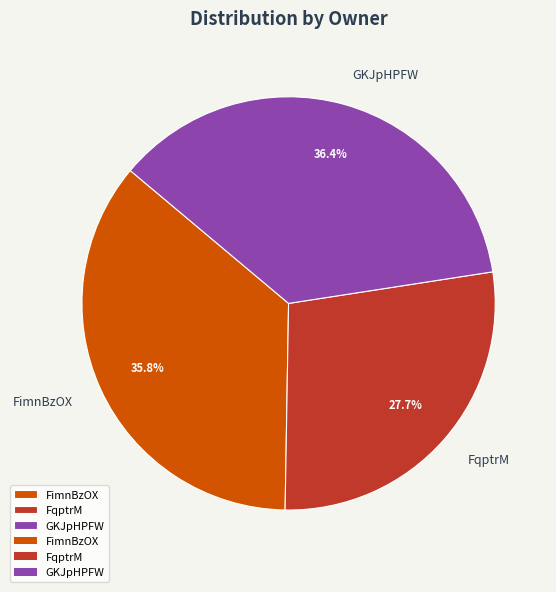

How many slices are in this pie chart?

3